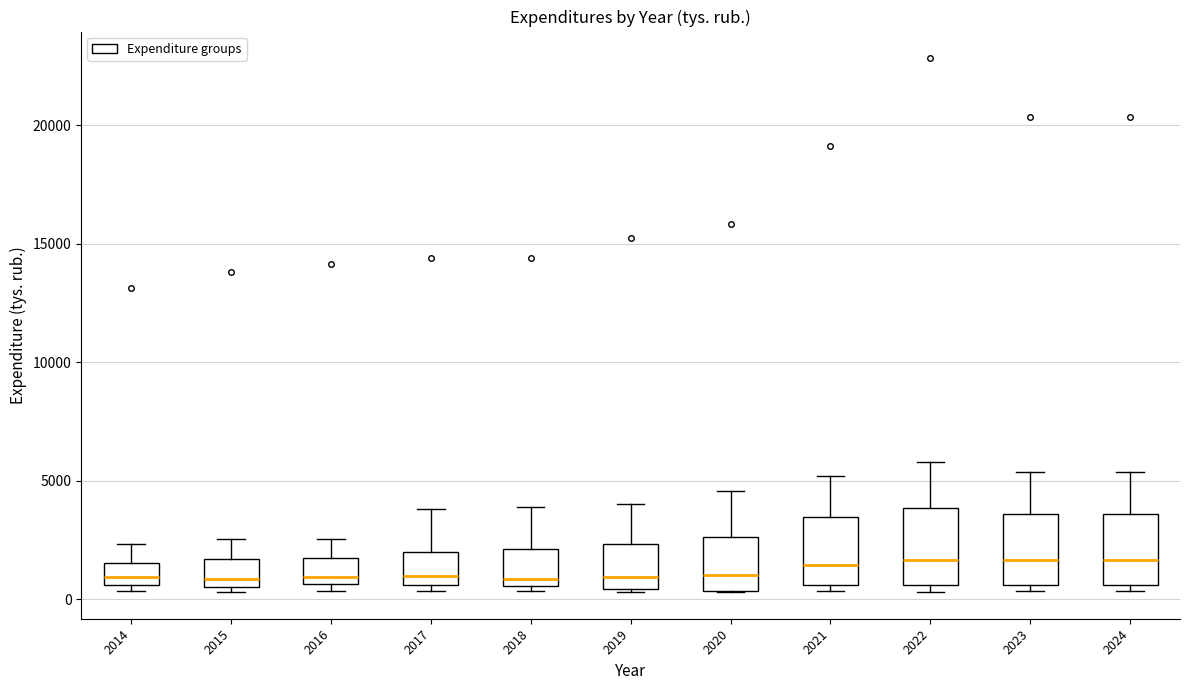

Reading left to right, read every box against the y-axis: the position of its median line, the range the box covers, and the ends of its whiskers. The values are not printed on the chart, so give them approximately, as read against the axis.

2014: median 1000, box 500 to 1500, whiskers 500 (just below the box's lower edge) to 2500
2015: median 1000, box 500 to 1500, whiskers 500 (just below the box's lower edge) to 2500
2016: median 1000, box 500 to 1500, whiskers 500 (just below the box's lower edge) to 2500
2017: median 1000, box 500 to 2000, whiskers 500 (just below the box's lower edge) to 4000
2018: median 1000, box 500 to 2000, whiskers 500 (just below the box's lower edge) to 4000
2019: median 1000, box 500 to 2500, whiskers 500 to 4000
2020: median 1000, box 500 to 2500, whiskers 500 to 4500
2021: median 1500, box 500 to 3500, whiskers 500 (just below the box's lower edge) to 5000
2022: median 1500, box 500 to 4000, whiskers 500 (just below the box's lower edge) to 6000
2023: median 1500, box 500 to 3500, whiskers 500 (just below the box's lower edge) to 5500
2024: median 1500, box 500 to 3500, whiskers 500 (just below the box's lower edge) to 5500